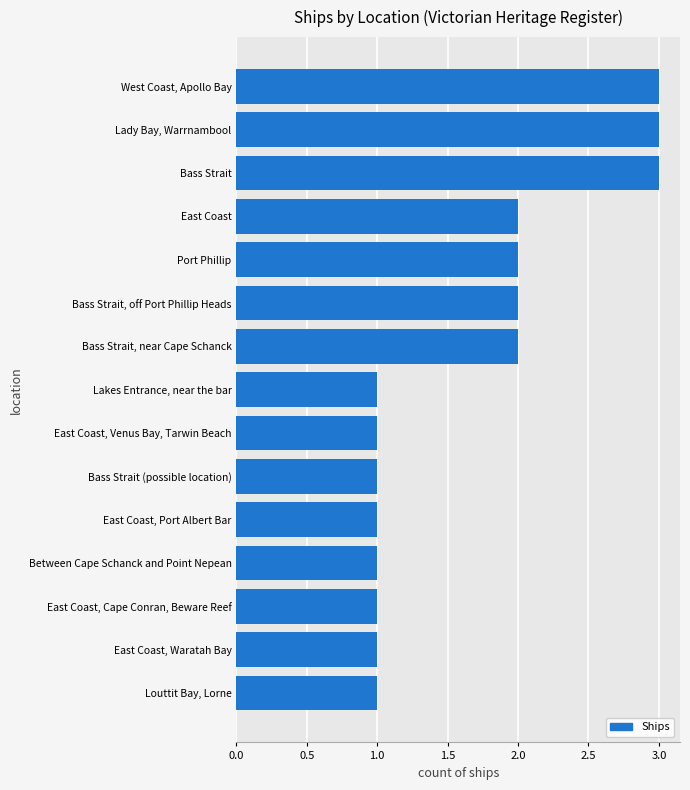

What is the approximate value at Bass Strait?

3